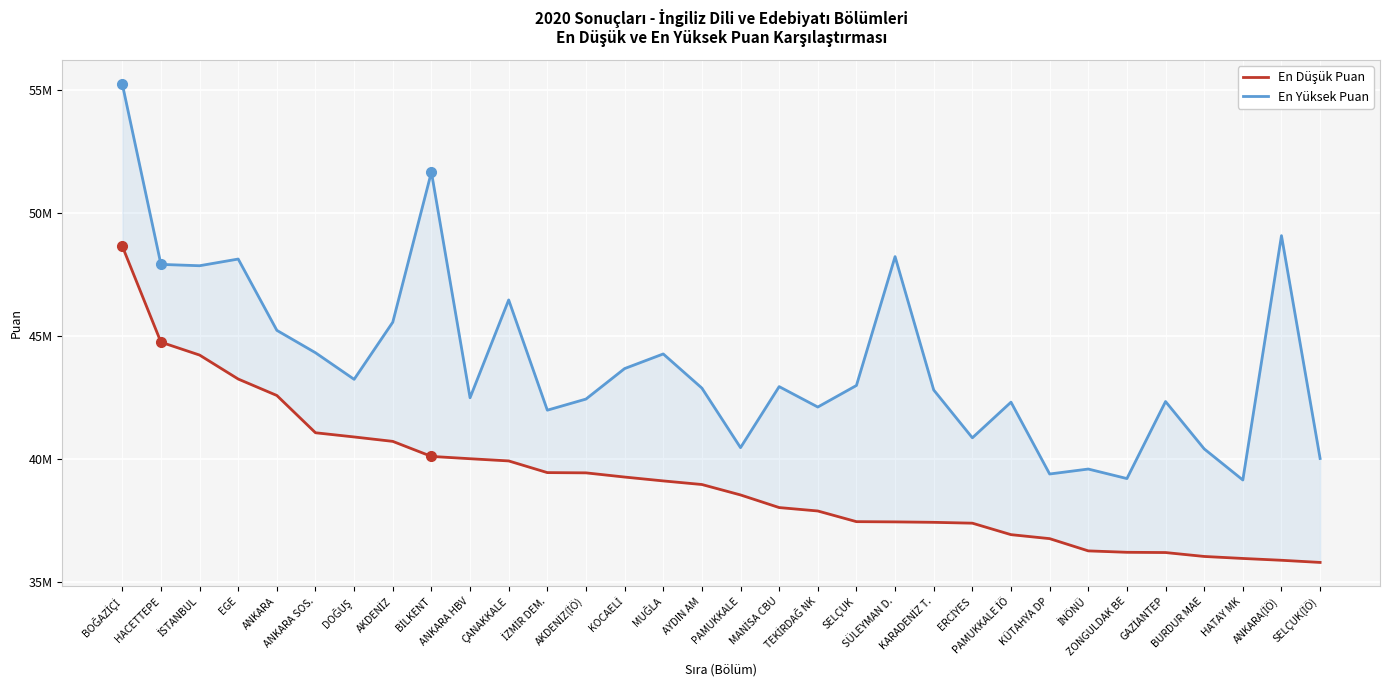

Reading left to right, list all the values displayed in this chart.

En Düşük Puan: BOĞAZİÇİ=48642018	HACETTEPE=44739896	İSTANBUL=44215762	EGE=43240622	ANKARA=42571951	ANKARA SOS.=41056353	DOĞUŞ=40885681	AKDENİZ=40706126	BİLKENT=40094874	ANKARA HBV=40000571	ÇANAKKALE=39910817	İZMİR DEM.=39436182	AKDENİZ(İÖ)=39425782	KOCAELİ=39255313	MUĞLA=39098270	AYDIN AM=38951908	PAMUKKALE=38527864	MANİSA CBU=38014634	TEKİRDAĞ NK=37875613	SELÇUK=37441649	SÜLEYMAN D.=37431938	KARADENİZ T.=37414248	ERCİYES=37379674	PAMUKKALE İÖ=36913128	KÜTAHYA DP=36751000	İNÖNÜ=36253030	ZONGULDAK BE=36195564	GAZİANTEP=36185498	BURDUR MAE=36026494	HATAY MK=35945114	ANKARA(İÖ)=35871173	SELÇUK(İÖ)=35783418
En Yüksek Puan: BOĞAZİÇİ=55239235	HACETTEPE=47902945	İSTANBUL=47848212	EGE=48120319	ANKARA=45220634	ANKARA SOS.=44309970	DOĞUŞ=43228998	AKDENİZ=45552631	BİLKENT=51657434	ANKARA HBV=42479207	ÇANAKKALE=46458239	İZMİR DEM.=41974377	AKDENİZ(İÖ)=42426420	KOCAELİ=43666145	MUĞLA=44261093	AYDIN AM=42872812	PAMUKKALE=40451100	MANİSA CBU=42933007	TEKİRDAĞ NK=42102359	SELÇUK=42979344	SÜLEYMAN D.=48218587	KARADENİZ T.=42795531	ERCİYES=40850726	PAMUKKALE İÖ=42300700	KÜTAHYA DP=39379599	İNÖNÜ=39581026	ZONGULDAK BE=39194083	GAZİANTEP=42326401	BURDUR MAE=40401084	HATAY MK=39135524	ANKARA(İÖ)=49071722	SELÇUK(İÖ)=40009664